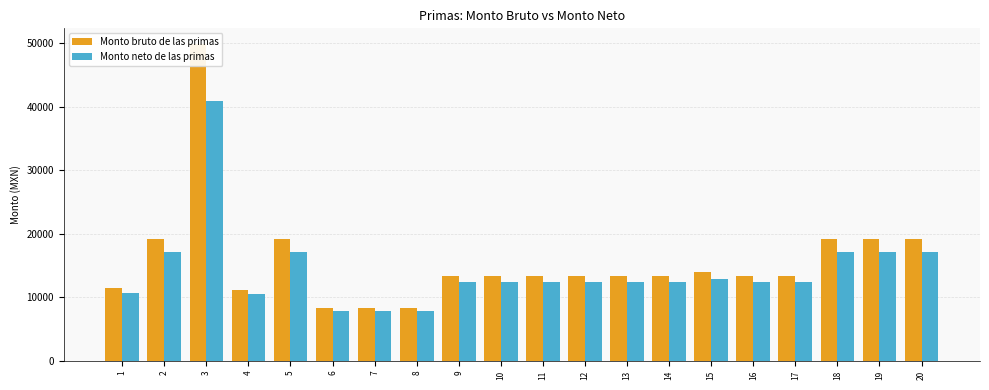

Read the Monto bruto de las primas value at 12.

13349.8